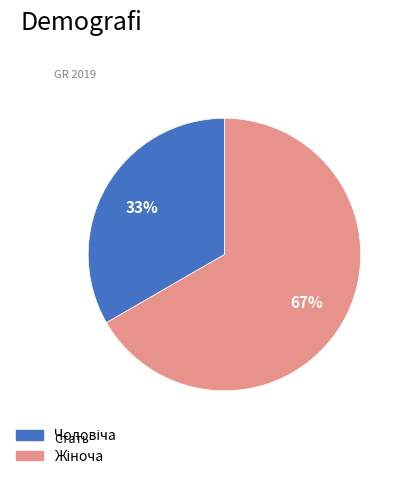

To the nearest percent, what is the average slice percentage?

50%